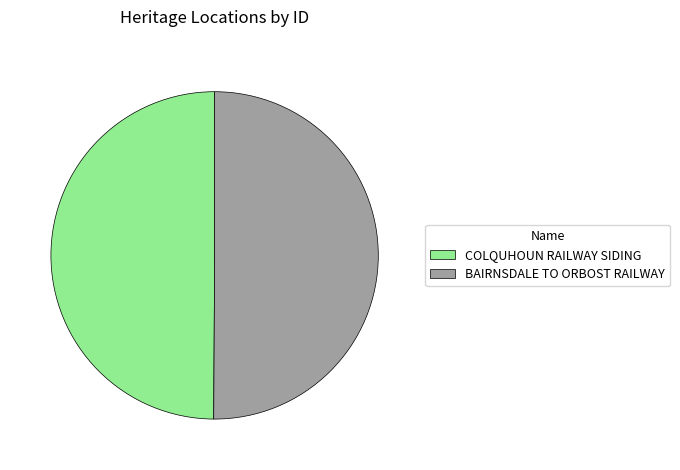

The BAIRNSDALE TO ORBOST RAILWAY slice represents 36% of the pie. True or false?

False